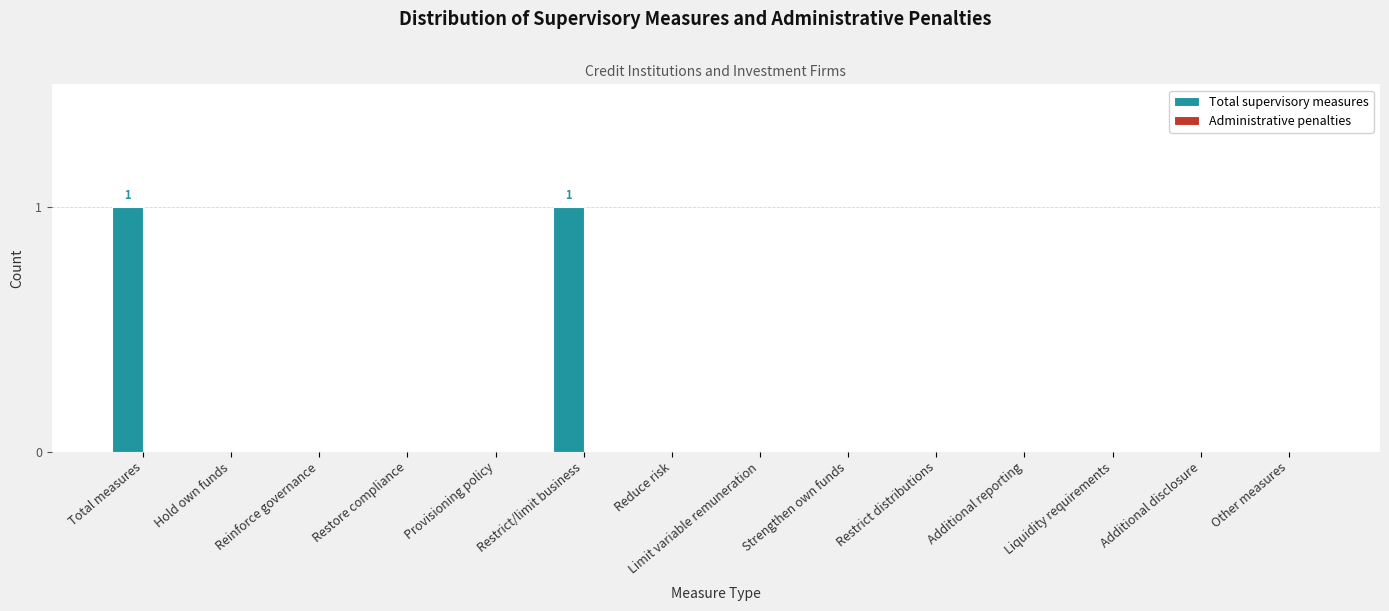

Count the number of categories in the chart.

14